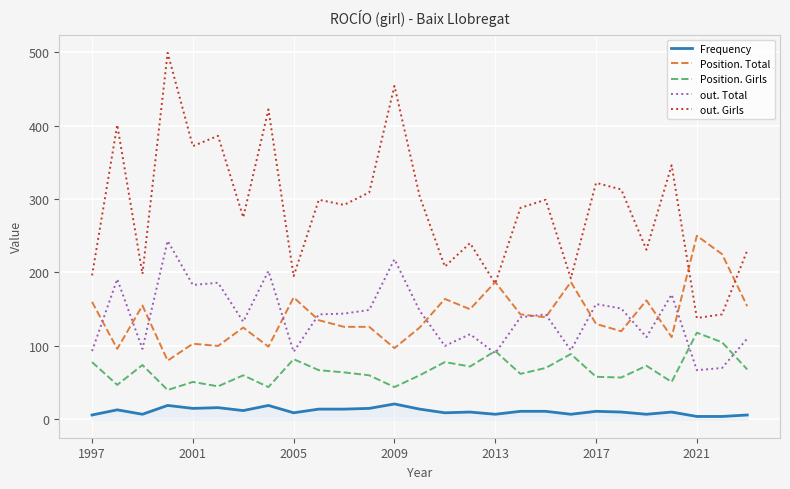

True or false: out. Total and out. Girls cross at least once.

False